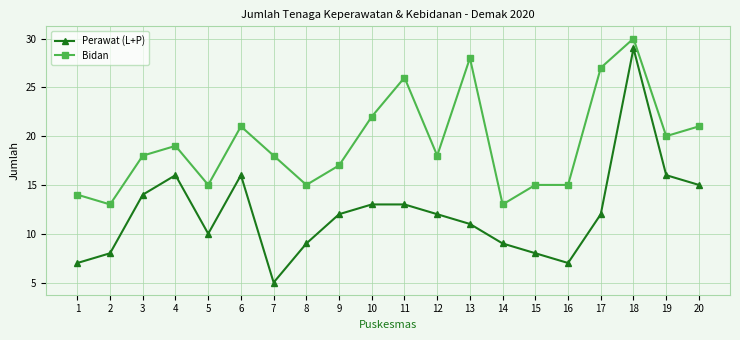

Which series has the widest spread of values?

Perawat (L+P)